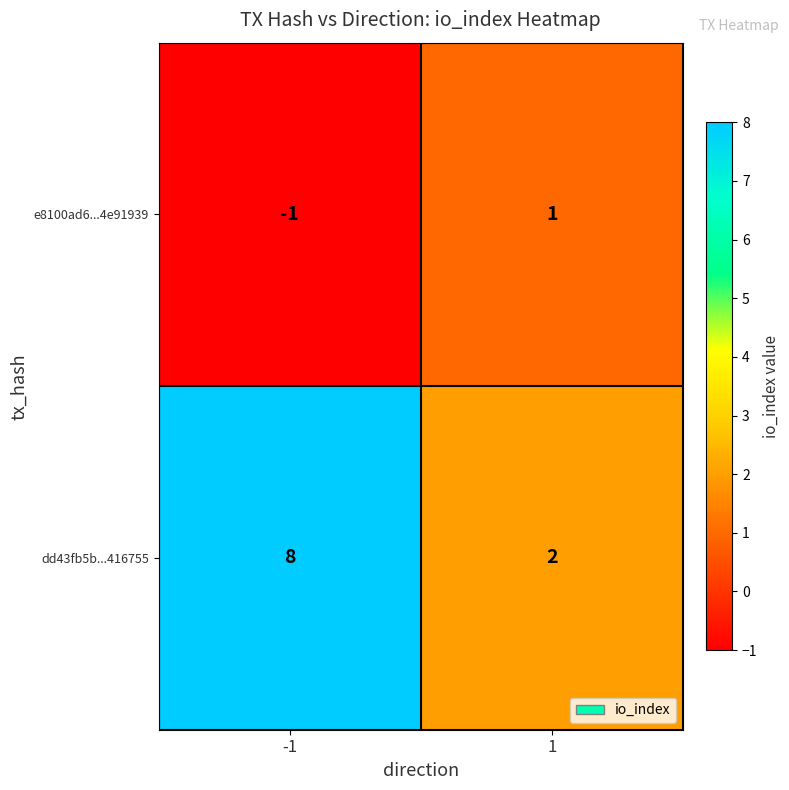

What is the minimum value shown in the chart?

-1